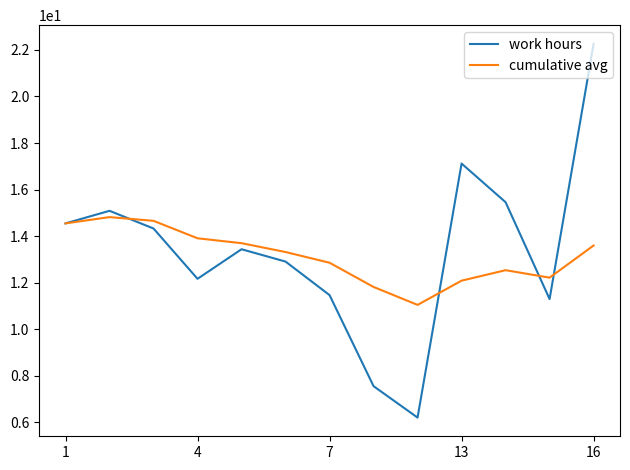

True or false: work hours and cumulative avg intersect in this chart.

True